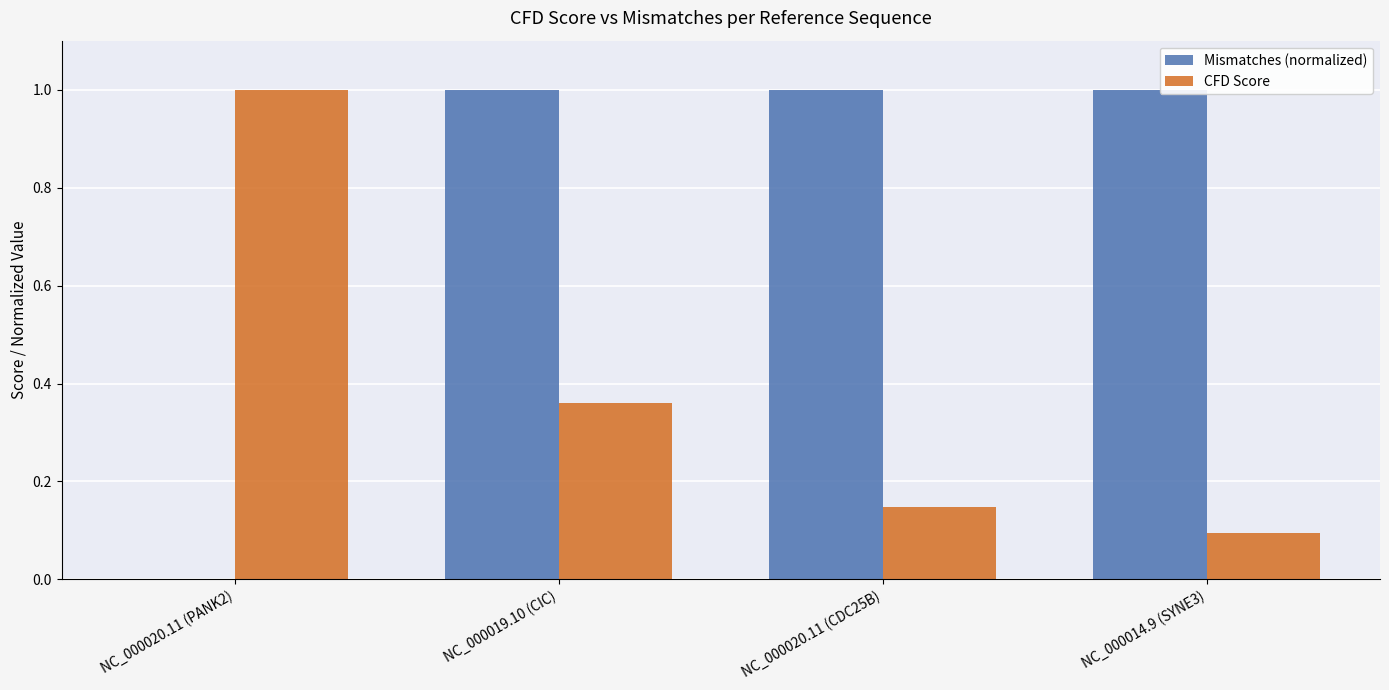

What is the maximum value shown in the chart?

1.0